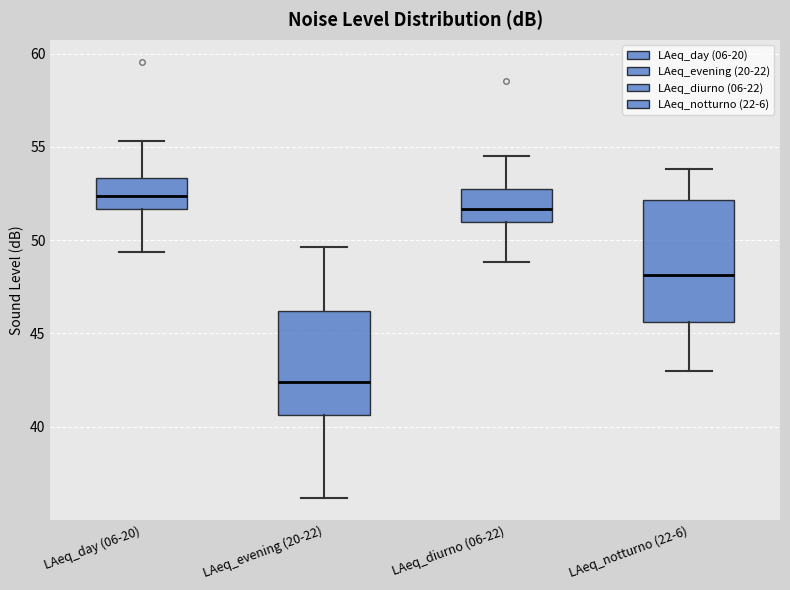

Reading left to right, read every box against the y-axis: the position of its median line, the range the box covers, and the ends of its whiskers. The values are not printed on the chart, so give them approximately, as read against the axis.

LAeq_day (06-20): median 52.5, box 51.5 to 53.5, whiskers 49.5 to 55.5
LAeq_evening (20-22): median 42.5, box 40.5 to 46.0, whiskers 36.0 to 49.5
LAeq_diurno (06-22): median 51.5, box 51.0 to 52.5, whiskers 49.0 to 54.5
LAeq_notturno (22-6): median 48.0, box 45.5 to 52.0, whiskers 43.0 to 54.0